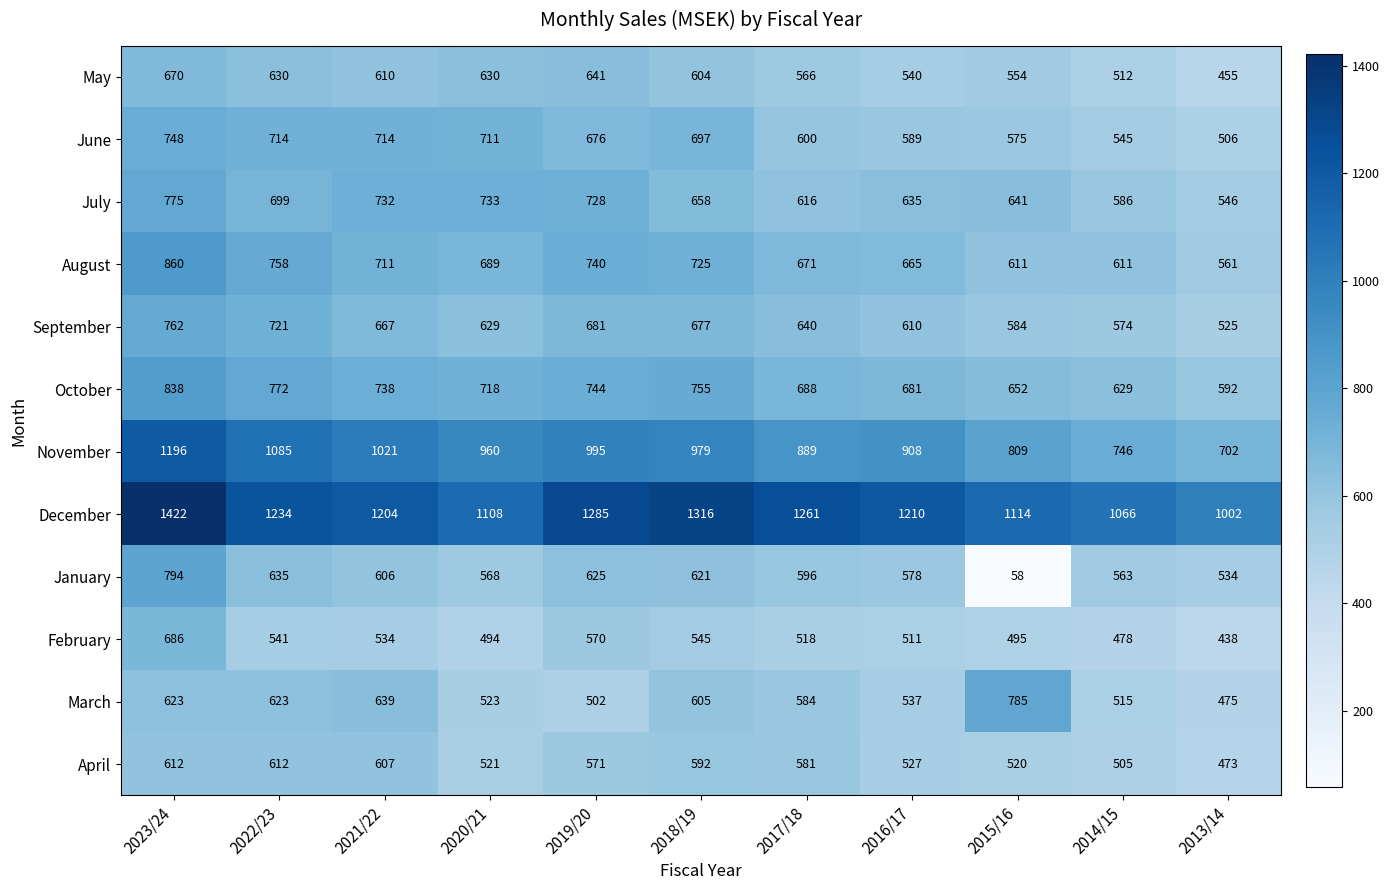

What is the difference between the maximum and minimum values in the October series?

246